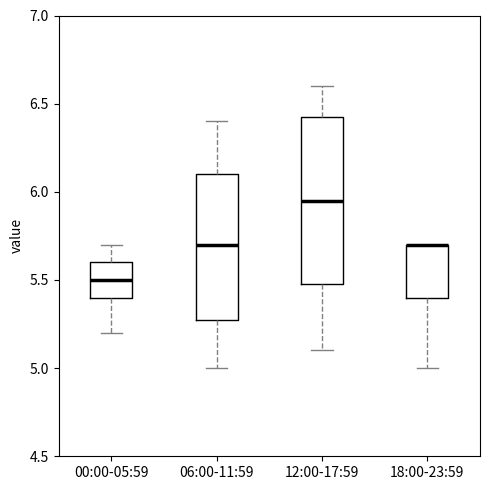

Where is the lower edge of the box for 06:00-11:59 on the y-axis? The values are not printed on the chart, so give them approximately, as read against the axis.

5.30